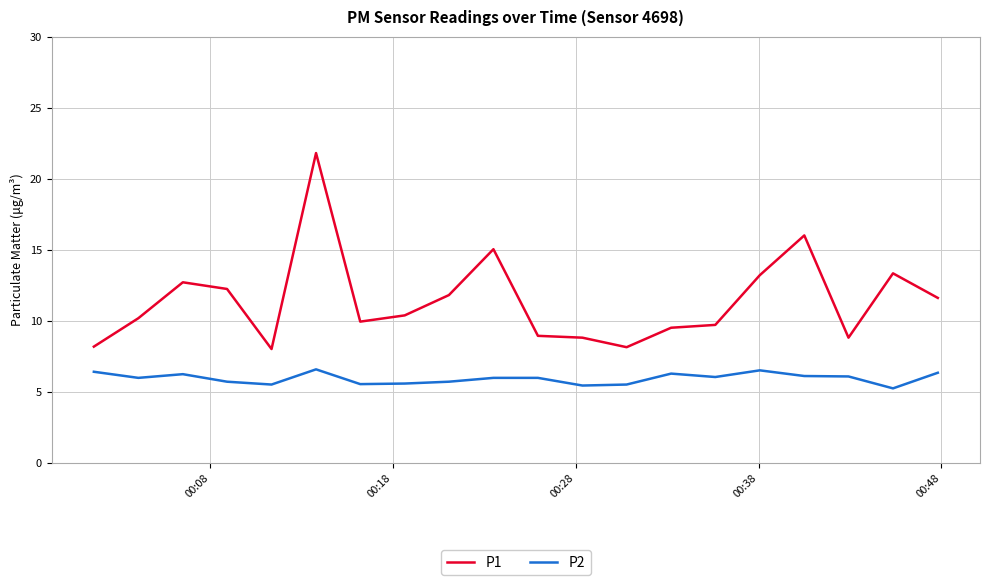

True or false: P1 and P2 cross at least once.

False